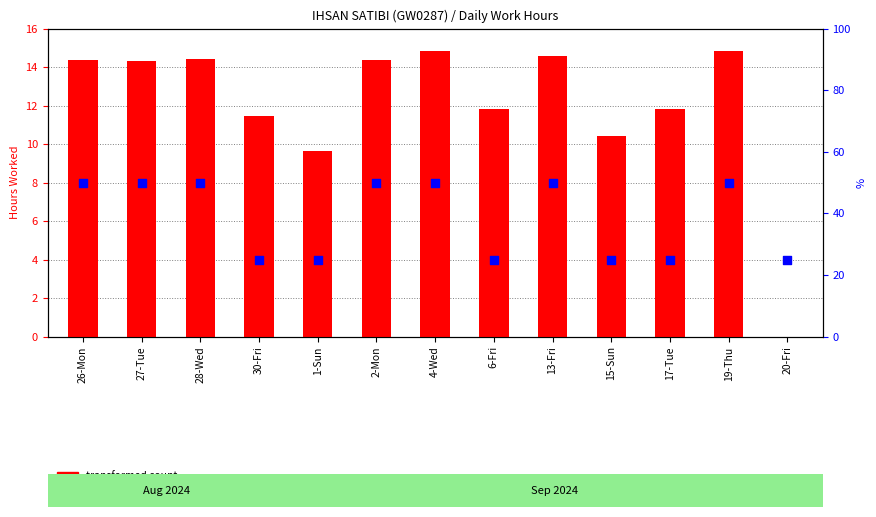

Which series has the largest total across all categories?

percentile rank within the sample